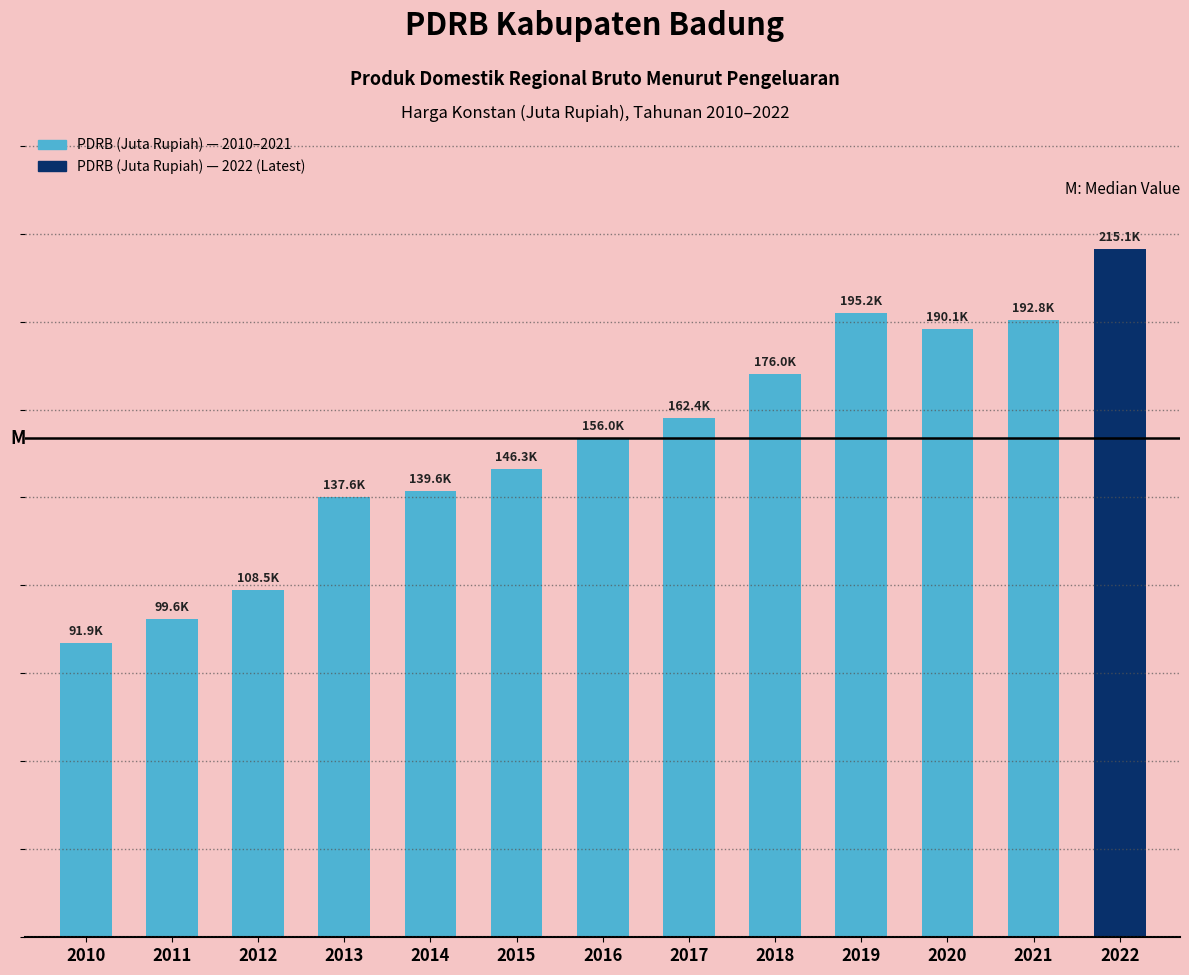

Does the chart contain any negative values?

No